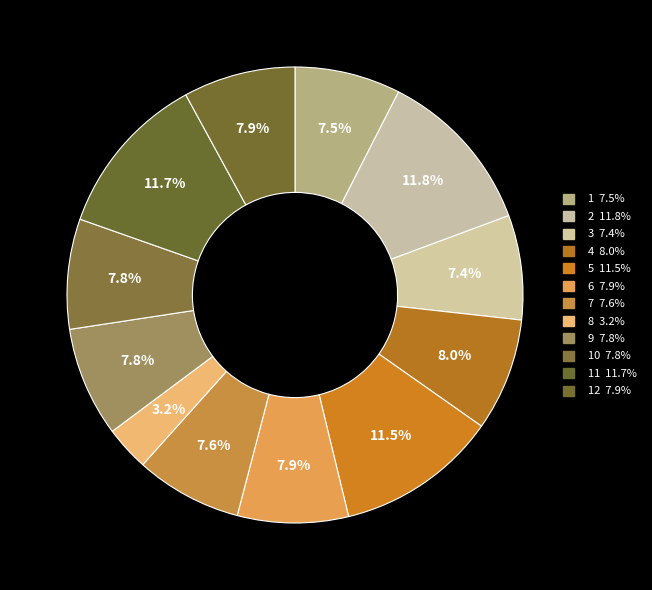

To the nearest percent, what is the average slice percentage?

8%